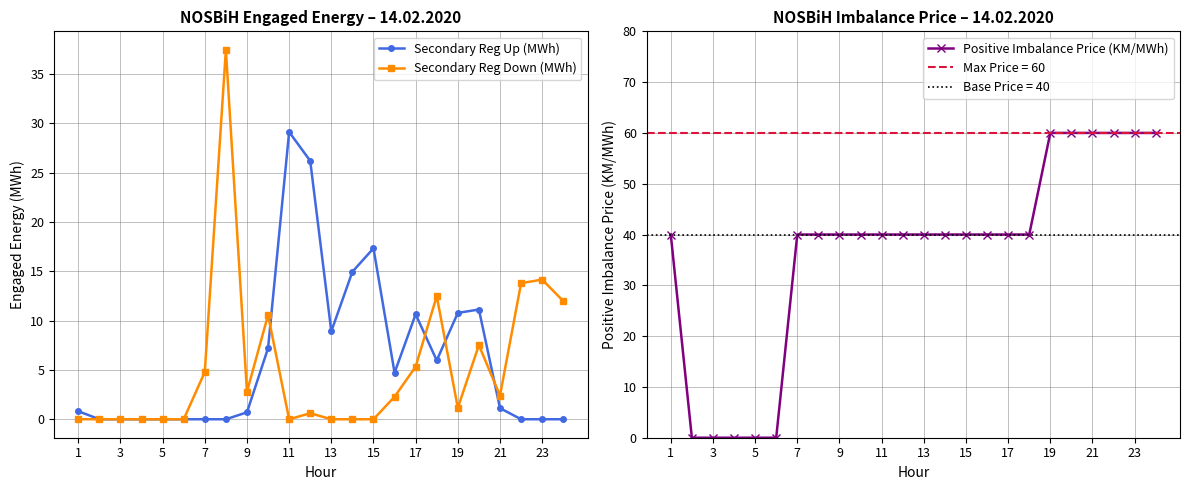

True or false: Positive Imbalance Price (KM/MWh) and Secondary Reg Down (MWh) intersect in this chart.

False